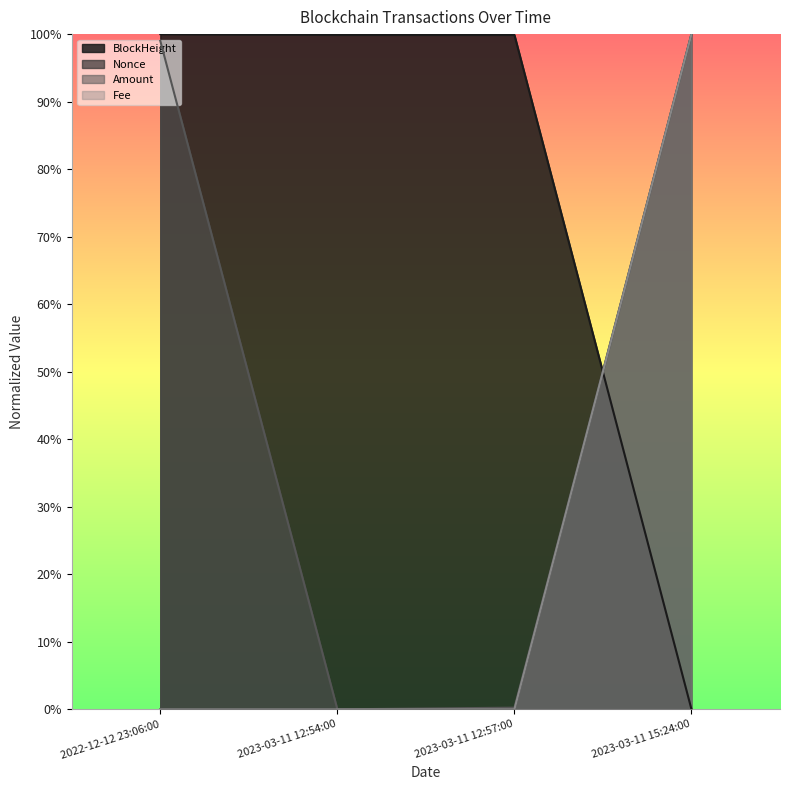

Which category has the highest value across all series?

2023-03-11 15:24:00